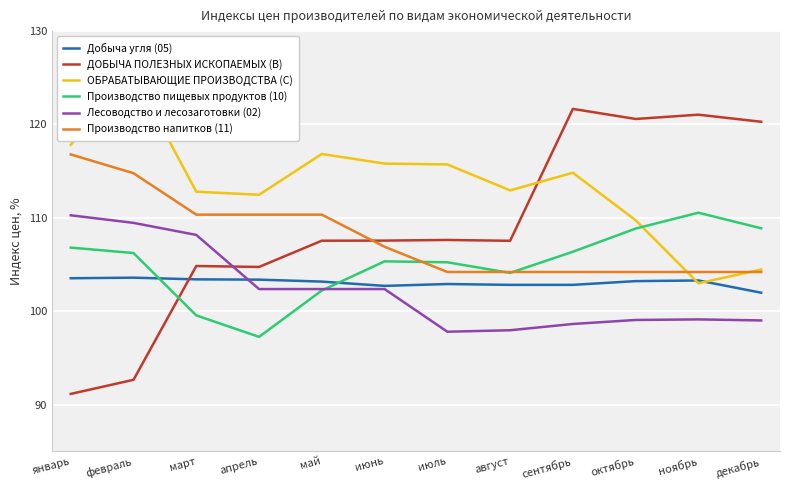

How many lines are shown in the chart?

6